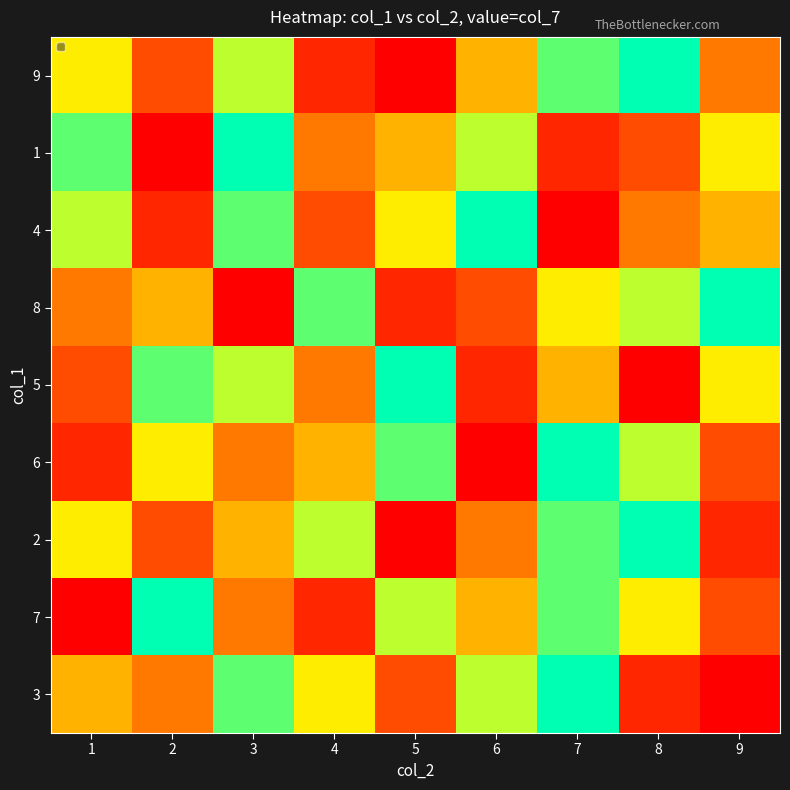

What is the lowest value of the 7 series?

1